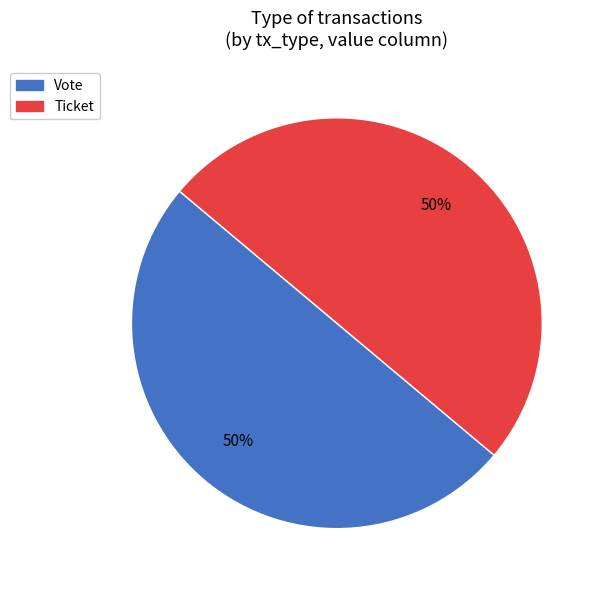

How many slices are in this pie chart?

2